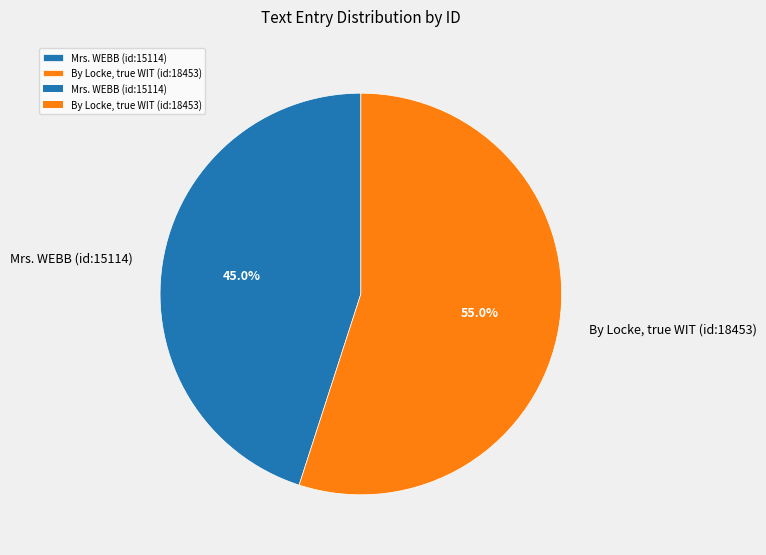

To the nearest percent, what percentage of the pie is Mrs. WEBB (id:15114)?

45%